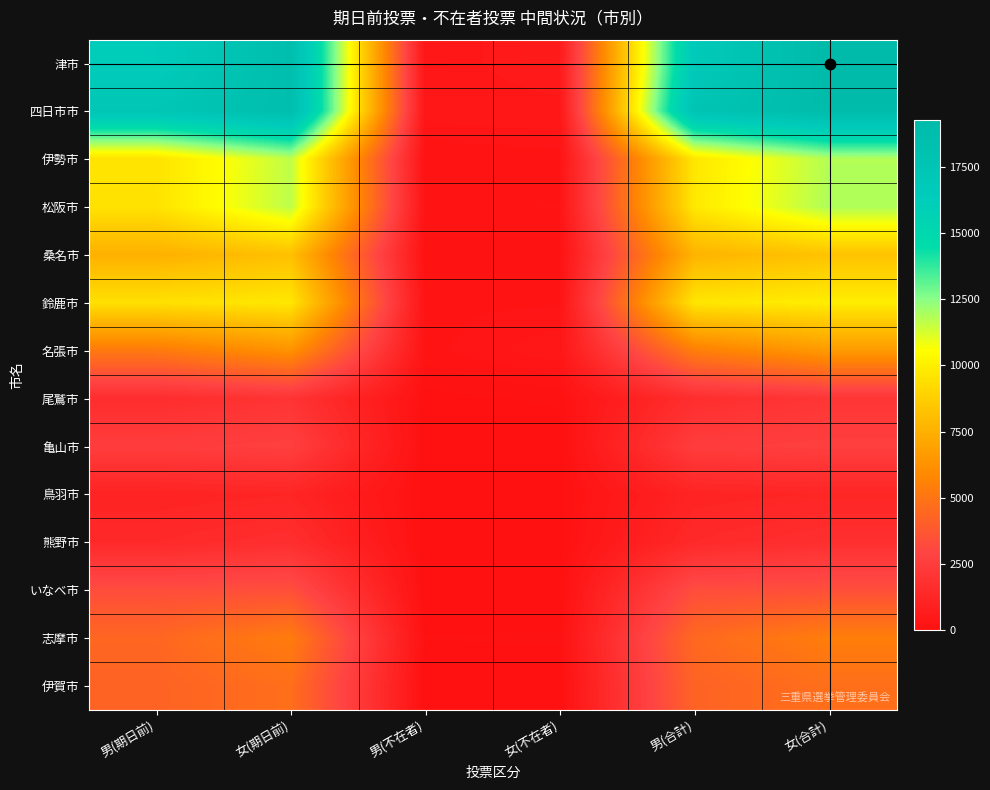

Which category has the lowest value across all series?

男(不在者)